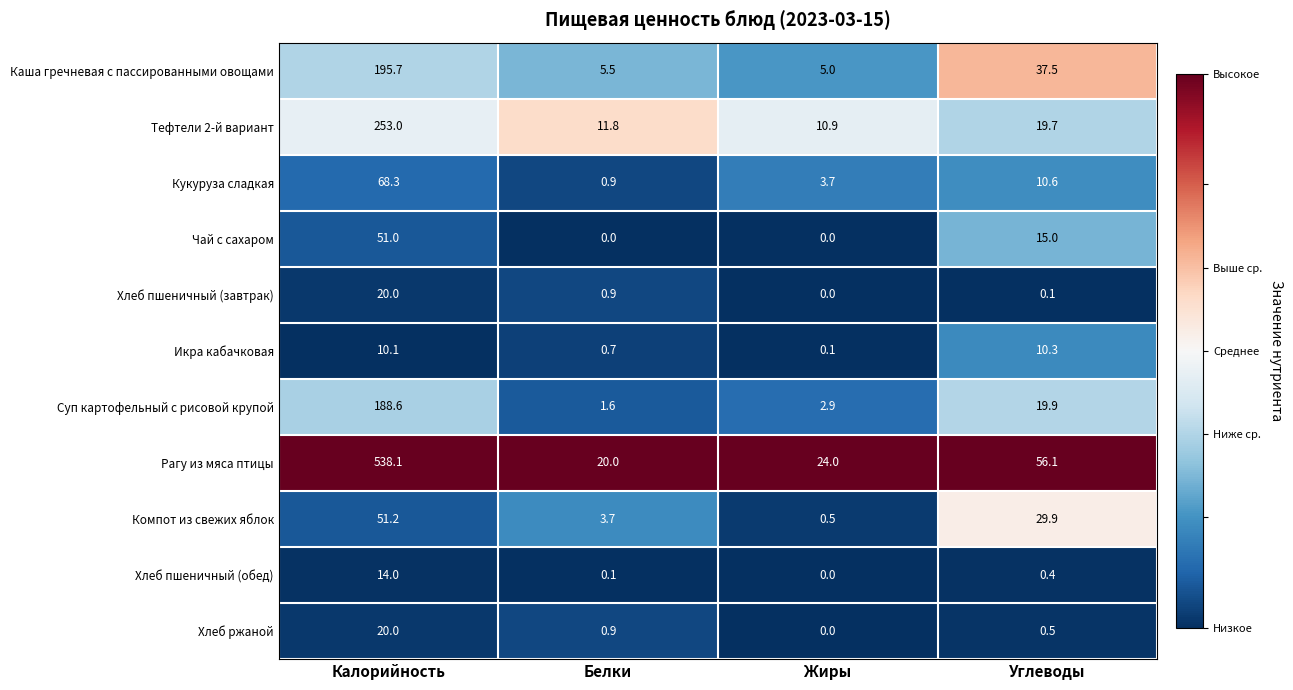

Rank the categories by Тефтели 2-й вариант value from lowest to highest.

Жиры, Белки, Углеводы, Калорийность